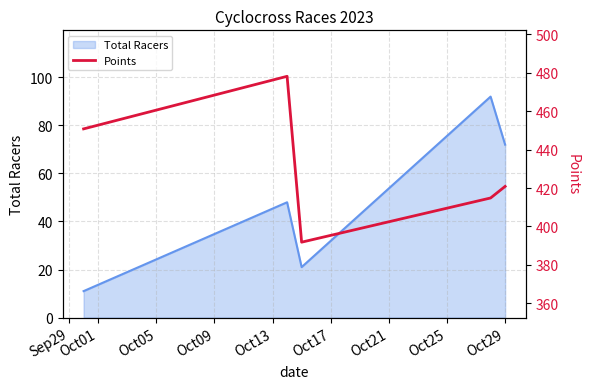

What is the maximum value for Total Racers?

92